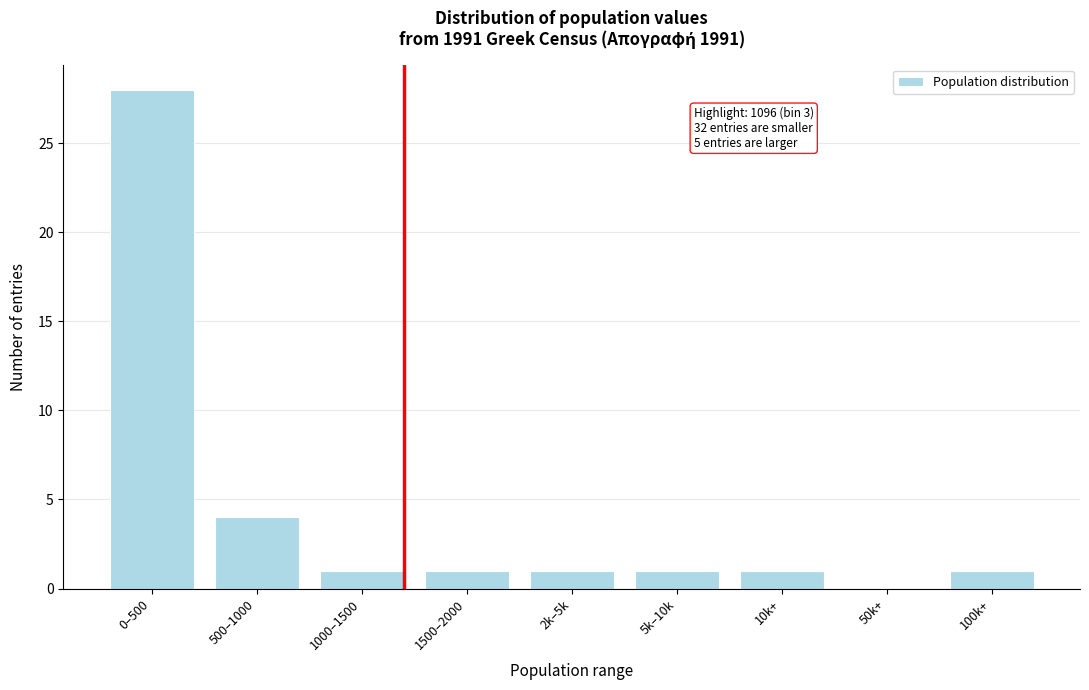

Reading left to right, extract all data points from this chart.

0–500=28	500–1000=4	1000–1500=1	1500–2000=1	2k–5k=1	5k–10k=1	10k+=1	50k+=0	100k+=1